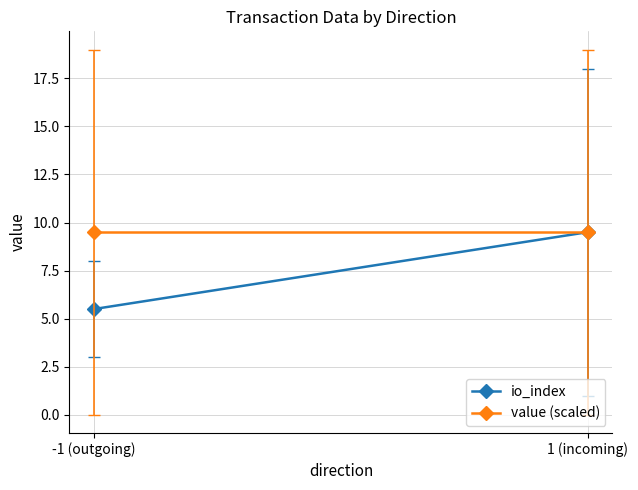

How many lines are shown in the chart?

2